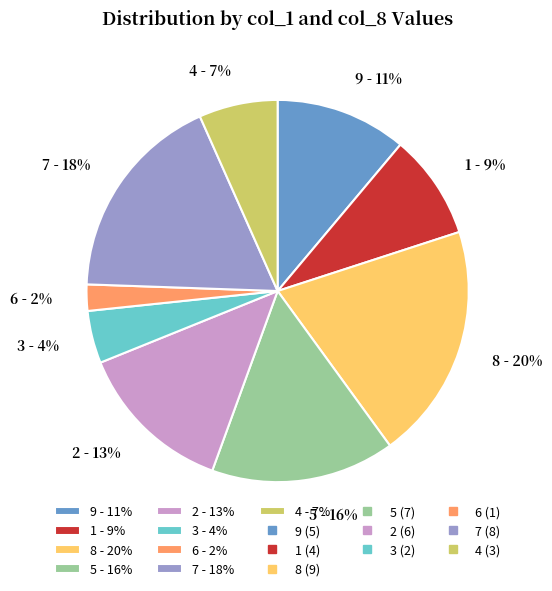

What is the ratio of the value at 7 - 18% to the value at 1 - 9%?

2.0